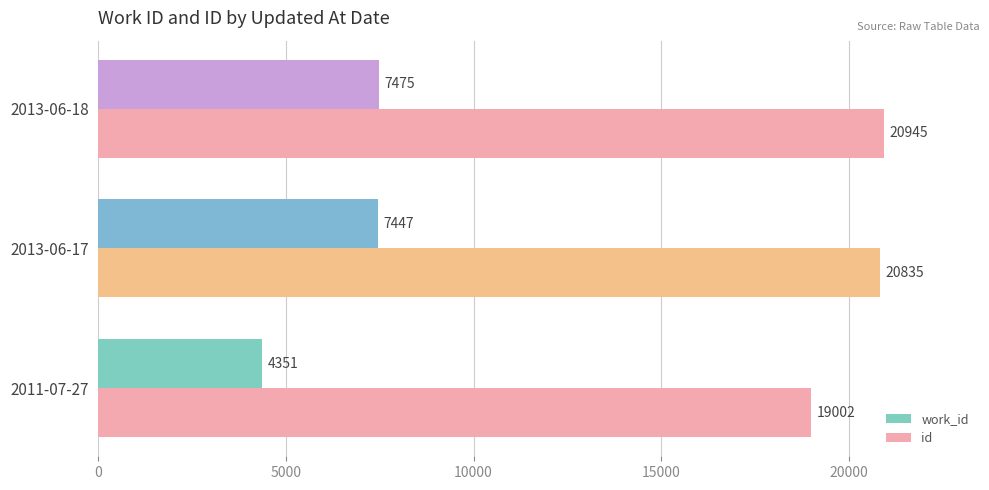

What value does the id series have at 2011-07-27?

19002